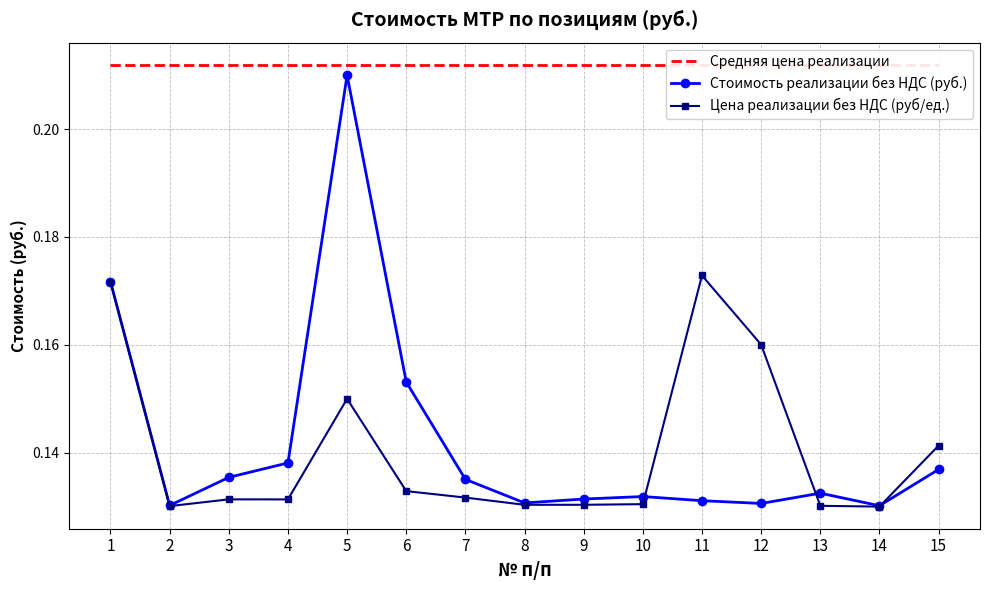

What is the minimum value shown in the chart?

0.1